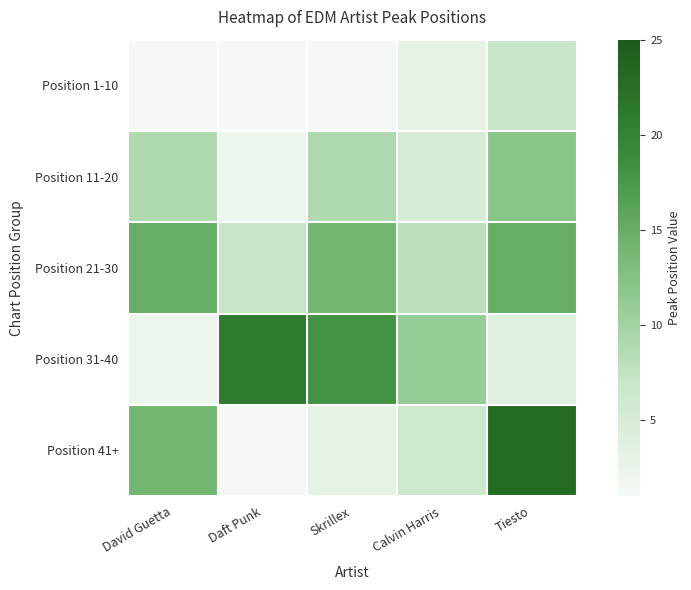

Reading right to left, transcribe all the data shown in this chart.

Position 1-10: Tiesto=7	Calvin Harris=3	Skrillex=1	Daft Punk=1	David Guetta=1
Position 11-20: Tiesto=12	Calvin Harris=5	Skrillex=9	Daft Punk=2	David Guetta=9
Position 21-30: Tiesto=15	Calvin Harris=8	Skrillex=14	Daft Punk=7	David Guetta=15
Position 31-40: Tiesto=4	Calvin Harris=11	Skrillex=18	Daft Punk=21	David Guetta=2
Position 41+: Tiesto=23	Calvin Harris=6	Skrillex=3	Daft Punk=1	David Guetta=14